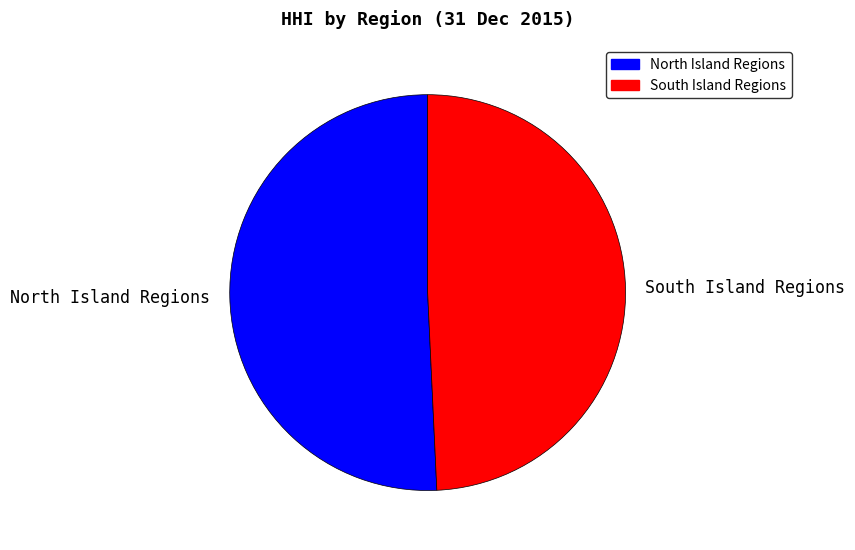

Do North Island Regions and South Island Regions together represent more than half of the pie?

Yes